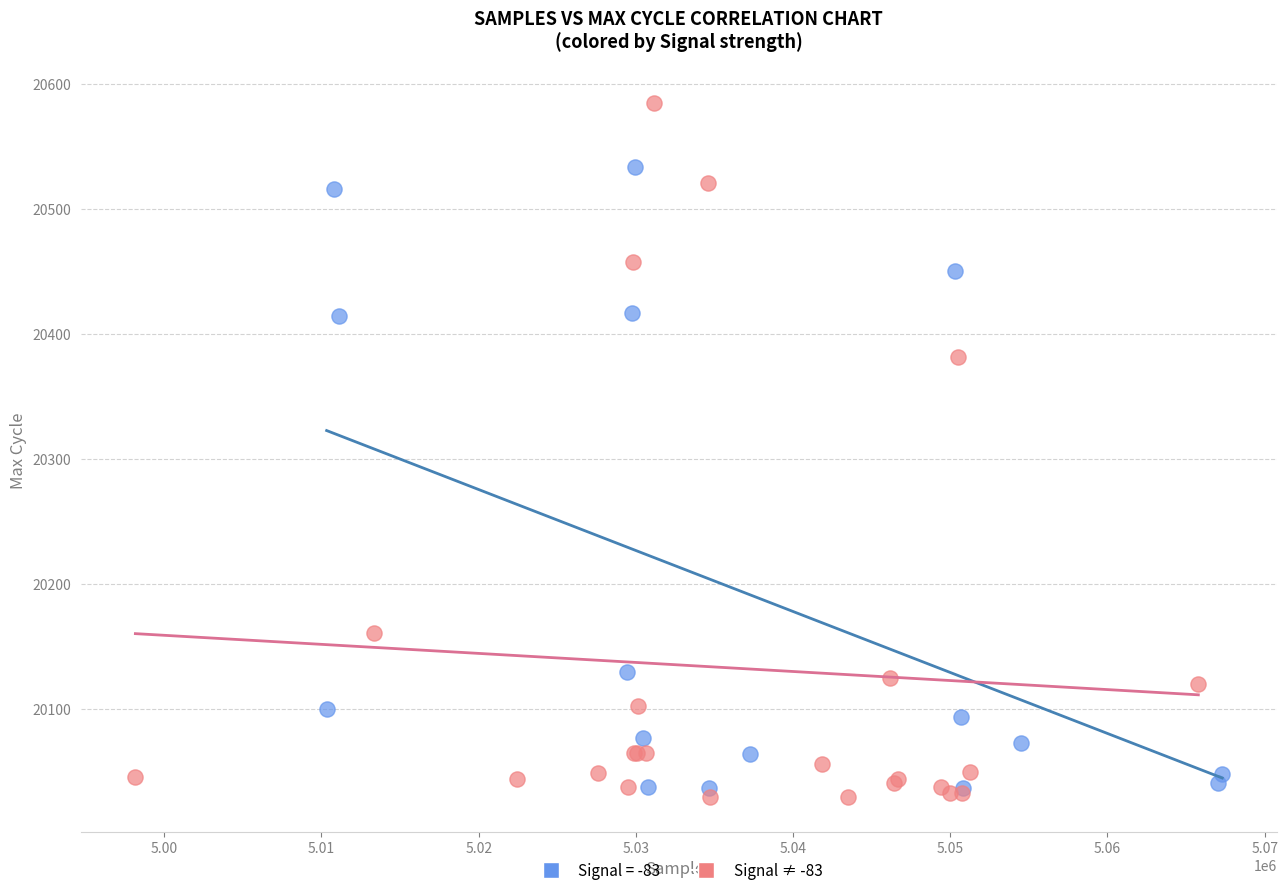

Which series contains the highest Y value?

Signal ≠ -83